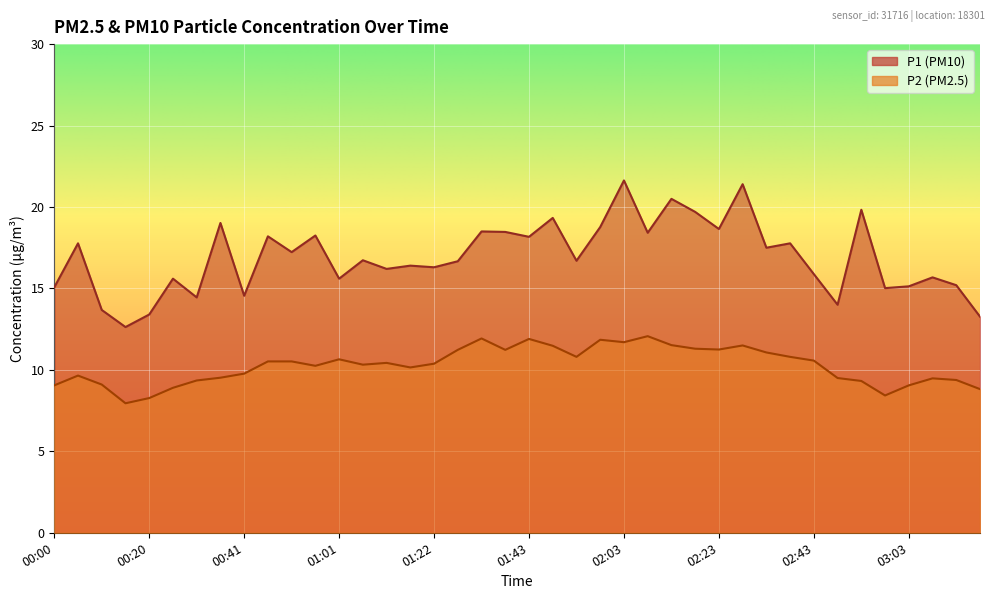

What is the total value across all series at 02:48?

23.5